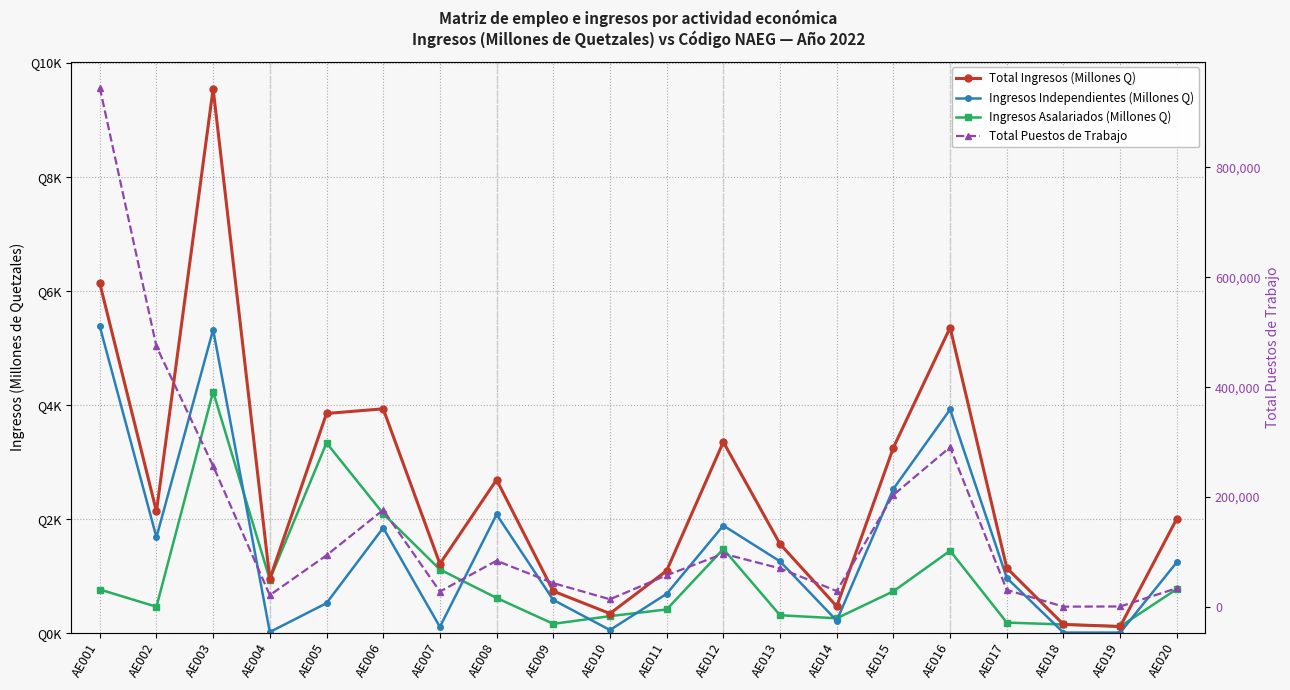

Which has a higher value, AE007 or AE013?

AE013